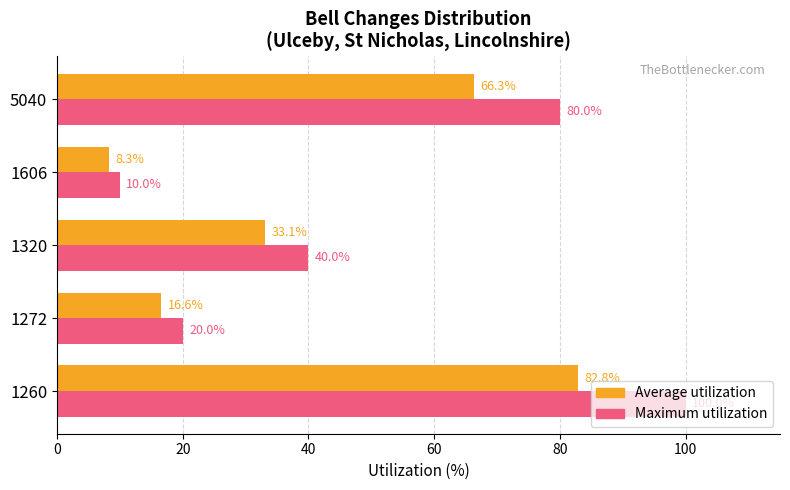

List the series in order of their peak value, lowest first.

Average utilization, Maximum utilization